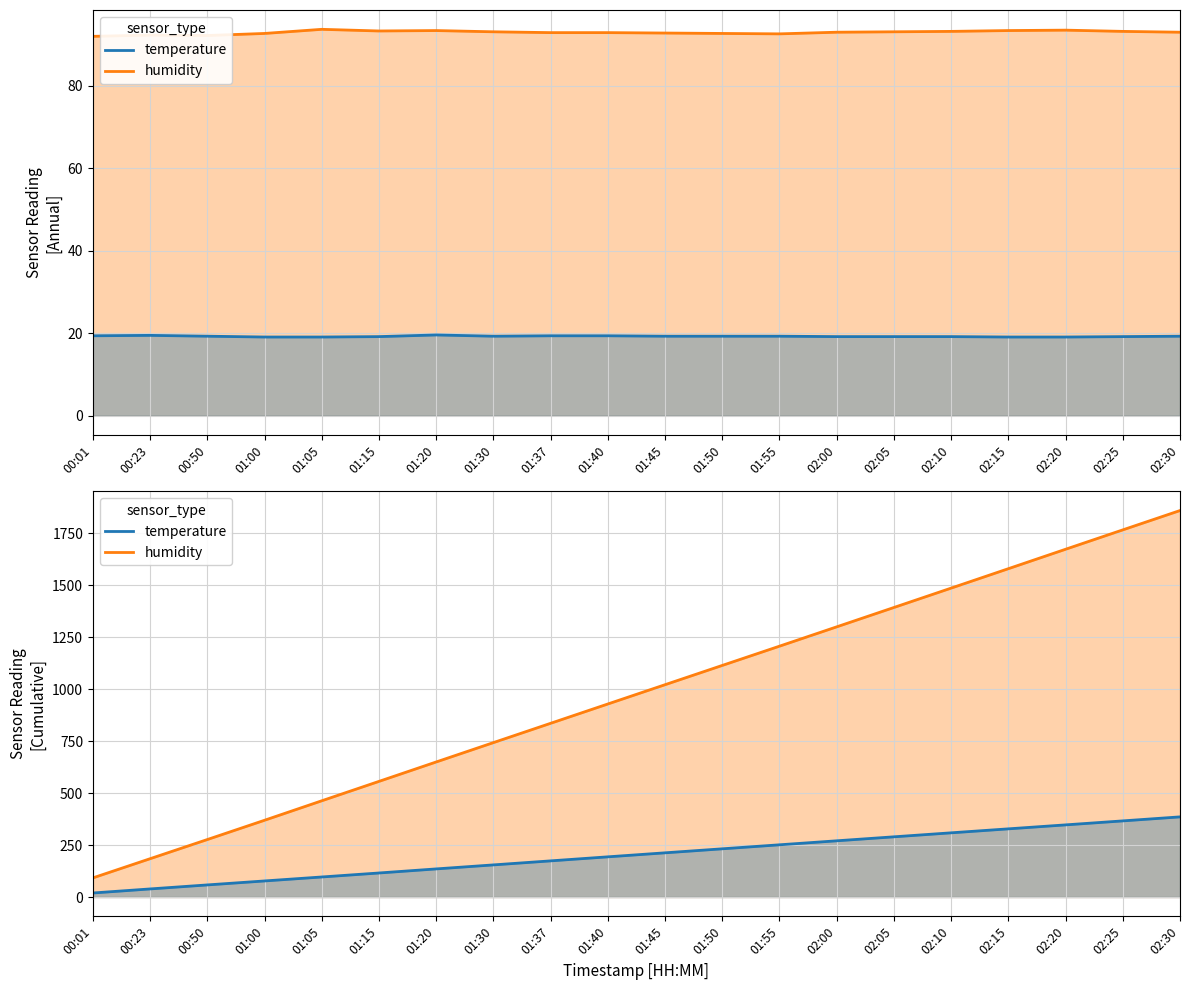

Between 01:05 and 02:25, which series saw the biggest shift?

humidity